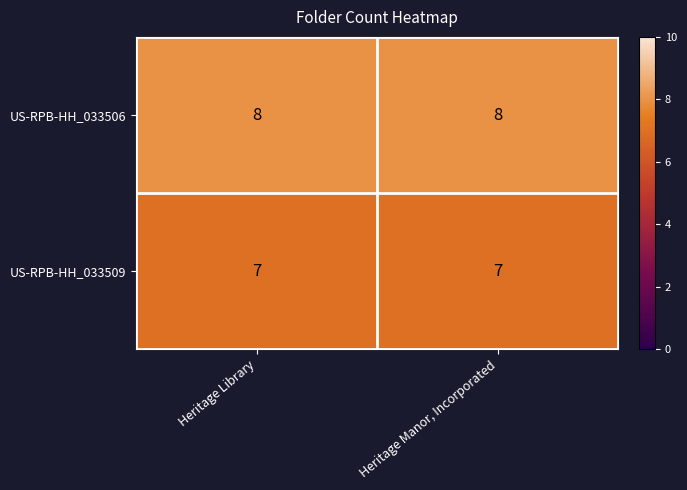

How many distinct data groups are displayed?

2